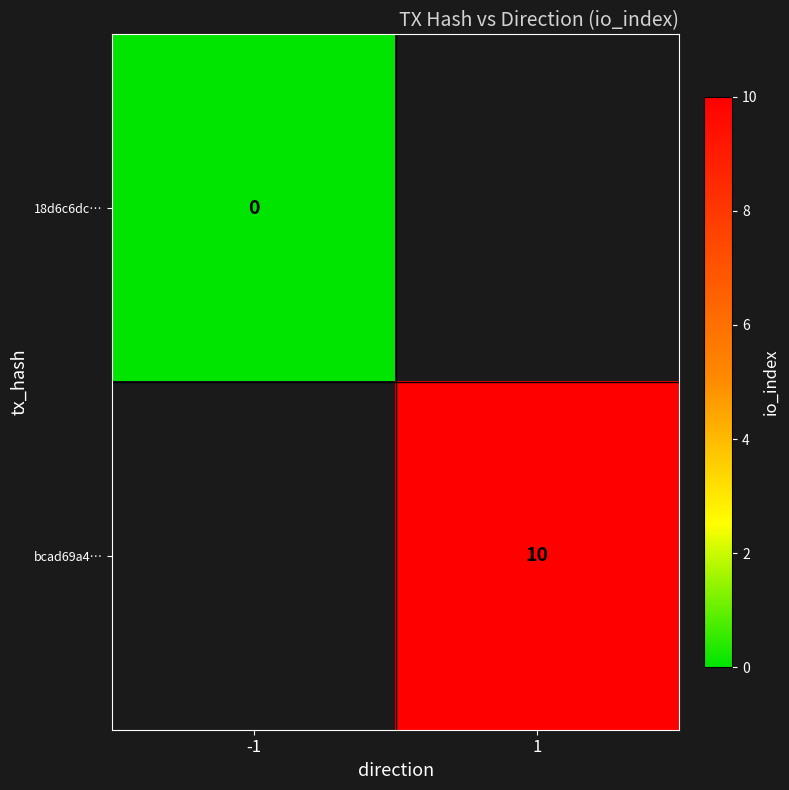

The bcad69a4… series shows 16.0 at 1. True or false?

False